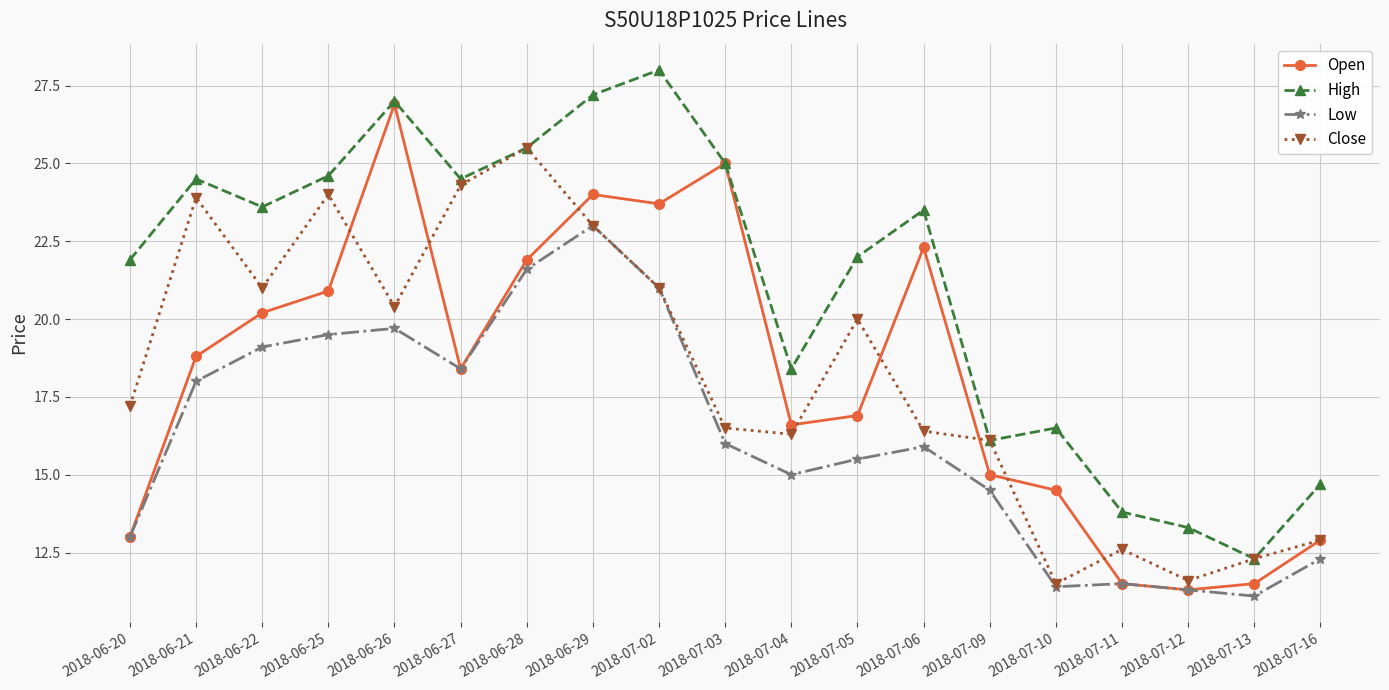

What is the difference between the maximum and minimum values in the Low series?

11.9